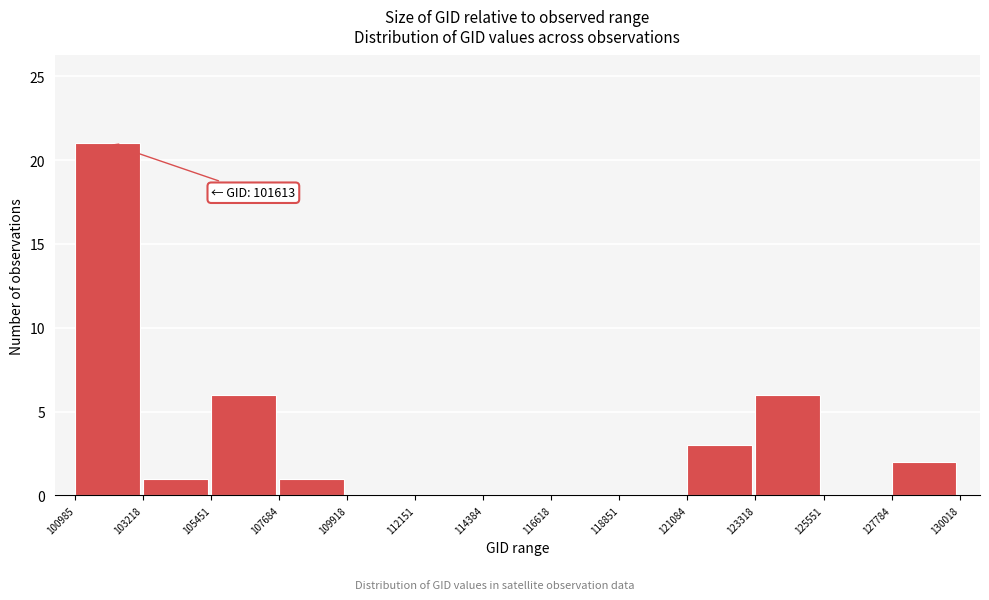

Over which range of the x-axis is the bar tallest?

100985 to 103218